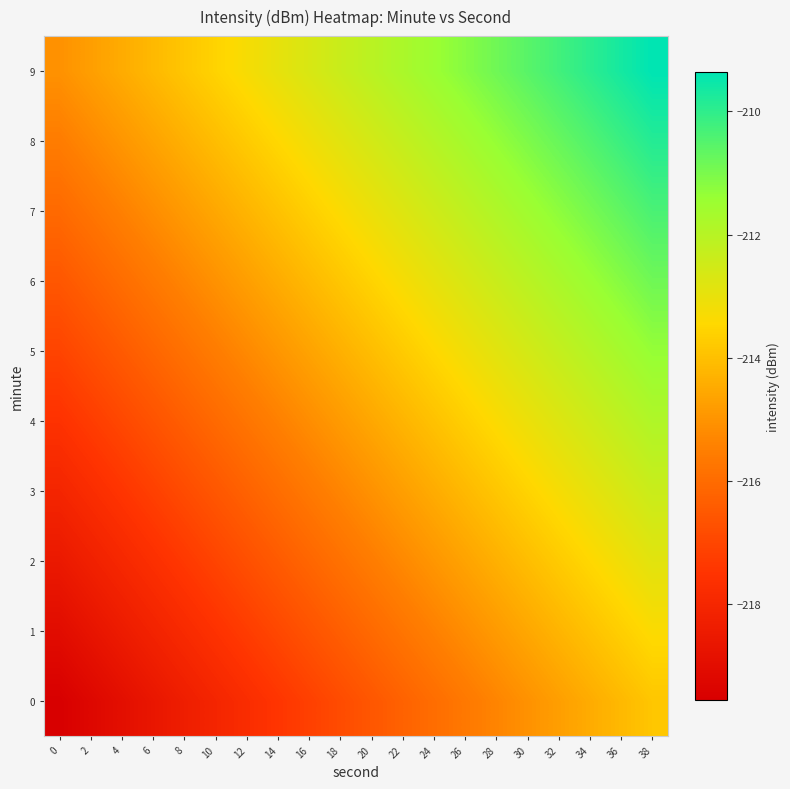

Reading left to right, what are all the values shown in this chart?

0: 0=-219.6	2=-219.3	4=-219.0	6=-218.7	8=-218.4	10=-218.1	12=-217.8	14=-217.5	16=-217.2	18=-216.9	20=-216.6	22=-216.3	24=-216.0	26=-215.7	28=-215.4	30=-215.1	32=-214.8	34=-214.5	36=-214.2	38=-213.9
1: 0=-219.1	2=-218.8	4=-218.5	6=-218.2	8=-217.9	10=-217.6	12=-217.3	14=-217.0	16=-216.7	18=-216.4	20=-216.1	22=-215.8	24=-215.5	26=-215.2	28=-214.9	30=-214.6	32=-214.3	34=-214.0	36=-213.7	38=-213.4
2: 0=-218.6	2=-218.3	4=-218.0	6=-217.7	8=-217.4	10=-217.1	12=-216.8	14=-216.5	16=-216.2	18=-215.9	20=-215.6	22=-215.3	24=-215.0	26=-214.7	28=-214.4	30=-214.1	32=-213.8	34=-213.5	36=-213.2	38=-212.9
3: 0=-218.1	2=-217.8	4=-217.5	6=-217.2	8=-216.9	10=-216.6	12=-216.3	14=-216.0	16=-215.7	18=-215.4	20=-215.1	22=-214.8	24=-214.5	26=-214.2	28=-213.9	30=-213.6	32=-213.3	34=-213.0	36=-212.7	38=-212.4
4: 0=-217.6	2=-217.3	4=-217.0	6=-216.7	8=-216.4	10=-216.1	12=-215.8	14=-215.5	16=-215.2	18=-214.9	20=-214.6	22=-214.3	24=-214.0	26=-213.7	28=-213.4	30=-213.1	32=-212.8	34=-212.5	36=-212.2	38=-211.9
5: 0=-217.1	2=-216.8	4=-216.5	6=-216.2	8=-215.9	10=-215.6	12=-215.3	14=-215.0	16=-214.7	18=-214.4	20=-214.1	22=-213.8	24=-213.5	26=-213.2	28=-212.9	30=-212.6	32=-212.3	34=-212.0	36=-211.7	38=-211.4
6: 0=-216.6	2=-216.3	4=-216.0	6=-215.7	8=-215.4	10=-215.1	12=-214.8	14=-214.5	16=-214.2	18=-213.9	20=-213.6	22=-213.3	24=-213.0	26=-212.7	28=-212.4	30=-212.1	32=-211.8	34=-211.5	36=-211.2	38=-210.9
7: 0=-216.1	2=-215.8	4=-215.5	6=-215.2	8=-214.9	10=-214.6	12=-214.3	14=-214.0	16=-213.7	18=-213.4	20=-213.1	22=-212.8	24=-212.5	26=-212.2	28=-211.9	30=-211.6	32=-211.3	34=-211.0	36=-210.7	38=-210.4
8: 0=-215.6	2=-215.3	4=-215.0	6=-214.7	8=-214.4	10=-214.1	12=-213.8	14=-213.5	16=-213.2	18=-212.9	20=-212.6	22=-212.3	24=-212.0	26=-211.7	28=-211.4	30=-211.1	32=-210.8	34=-210.5	36=-210.2	38=-209.9
9: 0=-215.1	2=-214.8	4=-214.5	6=-214.2	8=-213.9	10=-213.6	12=-213.3	14=-213.0	16=-212.7	18=-212.4	20=-212.1	22=-211.8	24=-211.5	26=-211.2	28=-210.9	30=-210.6	32=-210.3	34=-210.0	36=-209.7	38=-209.4